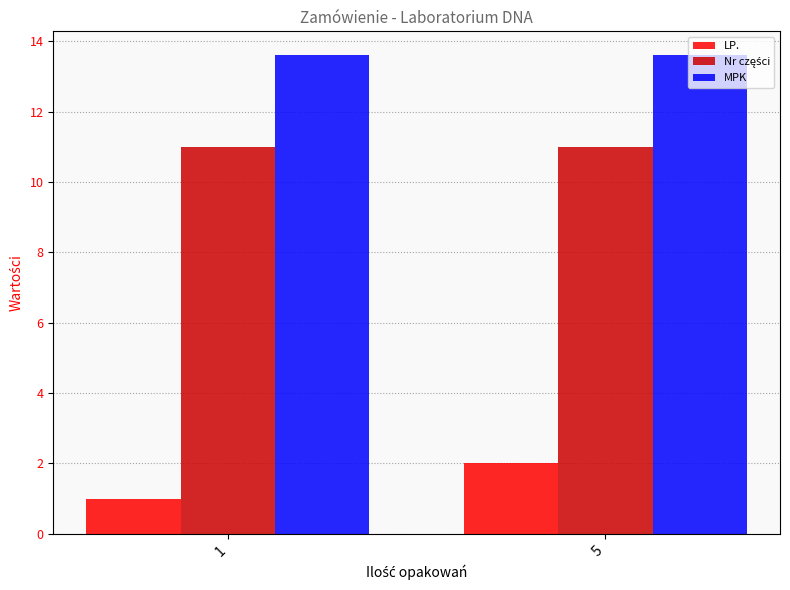

The LP. series shows 2.0 at 5. True or false?

True